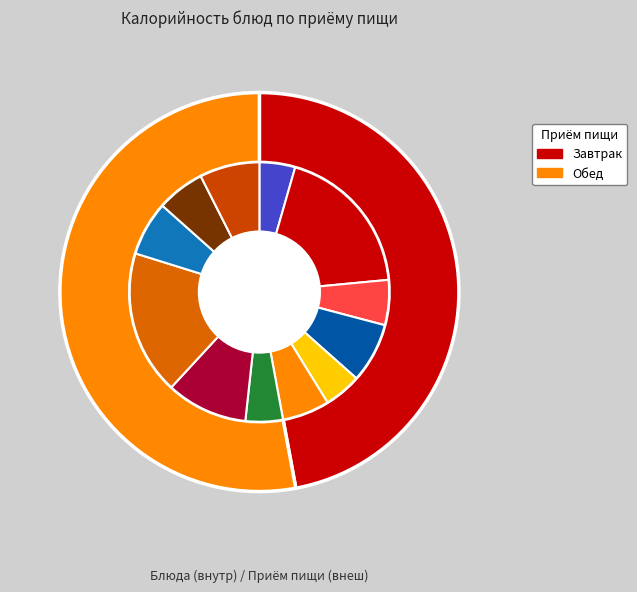

Is there a majority slice in this chart?

No